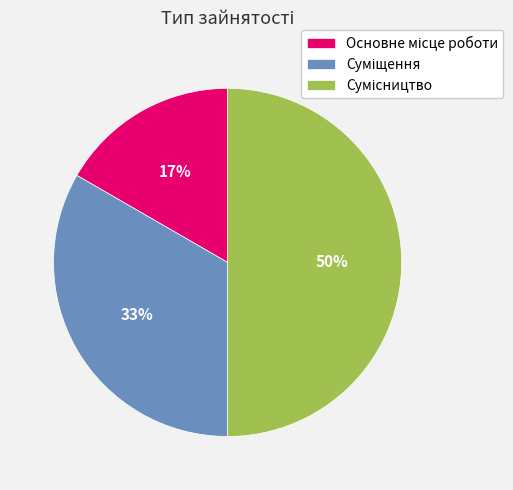

To the nearest percent, what is the average slice percentage?

33%